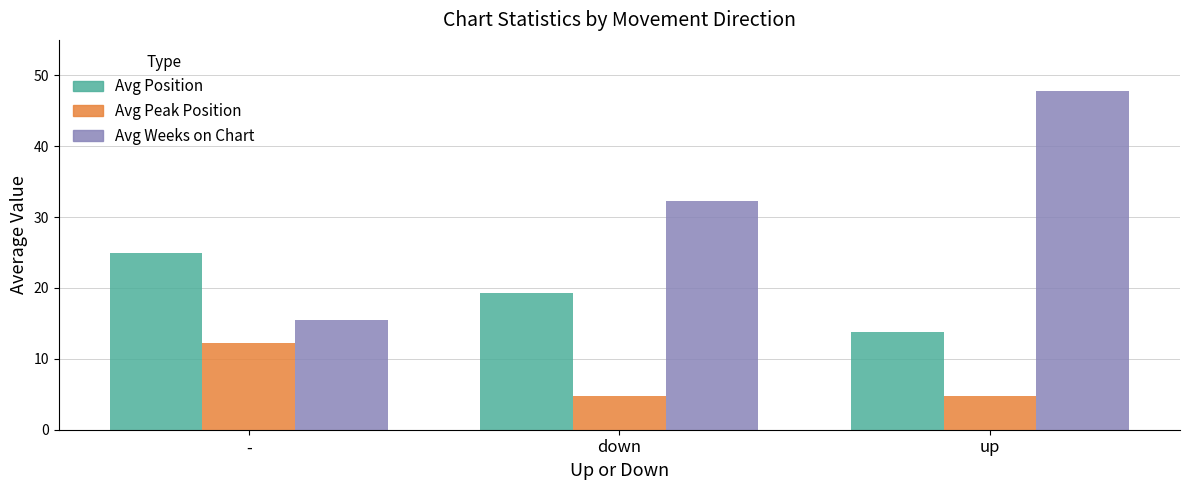

What position from the right is -?

3